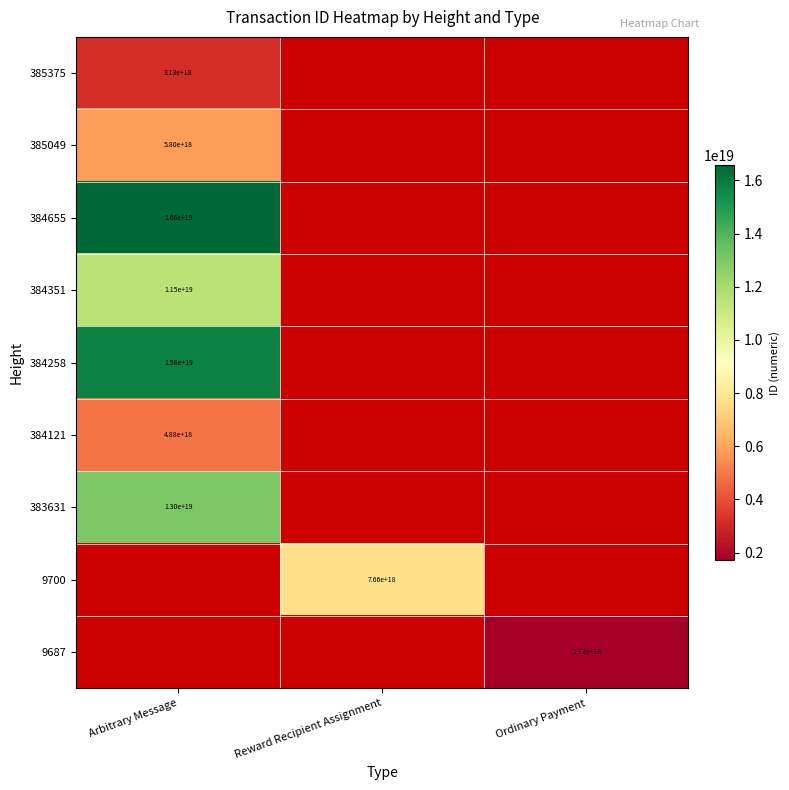

The 384655 series shows 16600000000000000000 at Arbitrary Message. True or false?

True